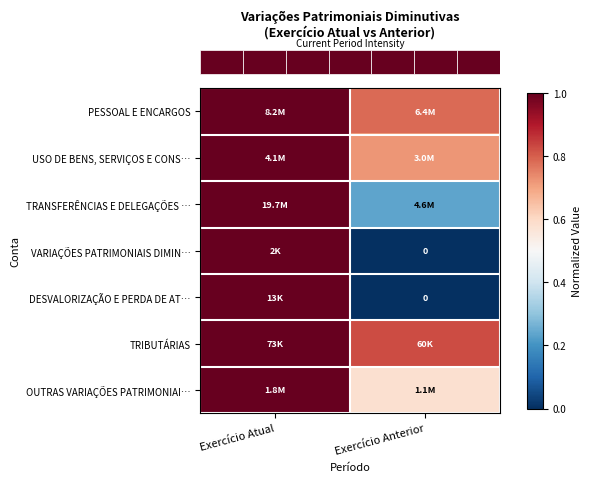

Which label corresponds to the largest value in the chart?

Exercício Atual